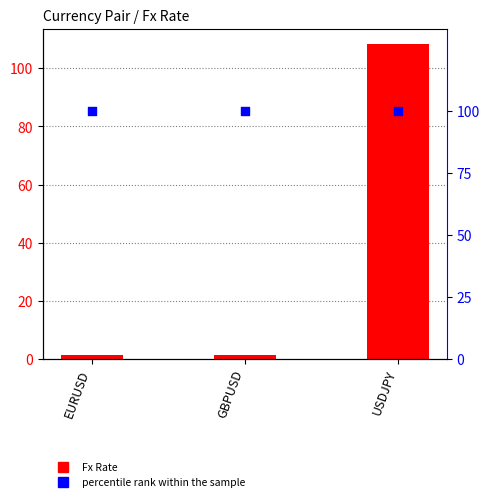

Is the value of percentile rank within the sample at EURUSD greater than the value of Fx Rate at EURUSD?

Yes